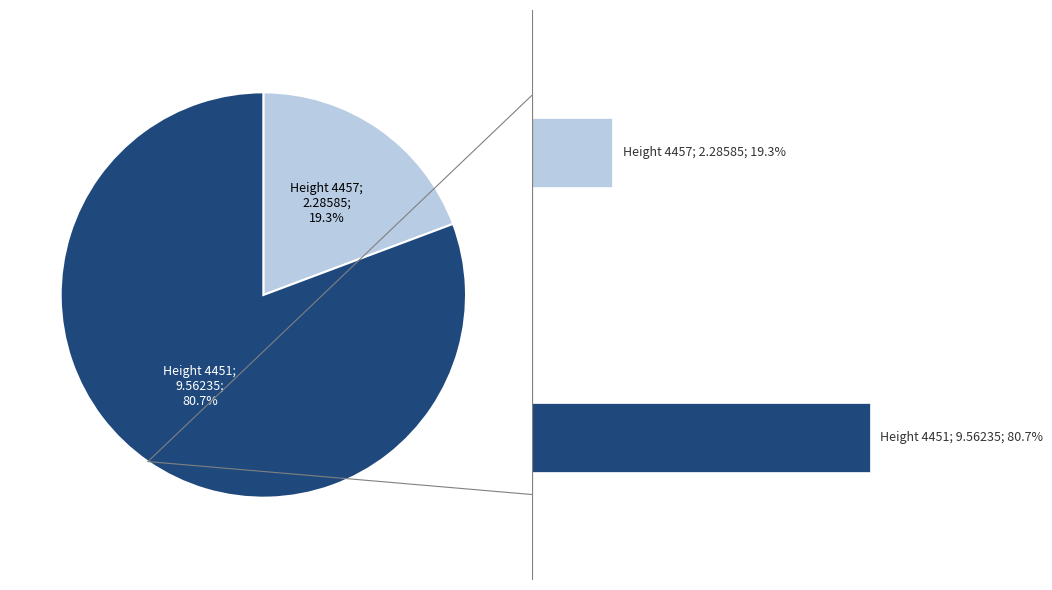

Does any single category account for the majority?

Yes